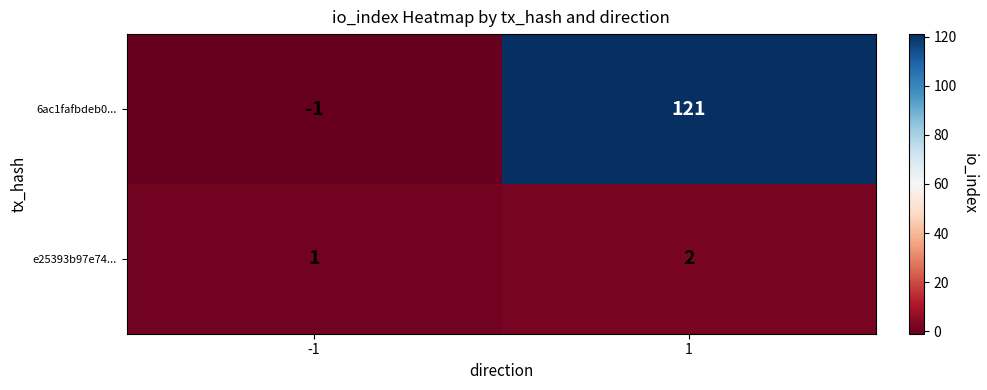

At how many categories does at least one series exceed 79?

1